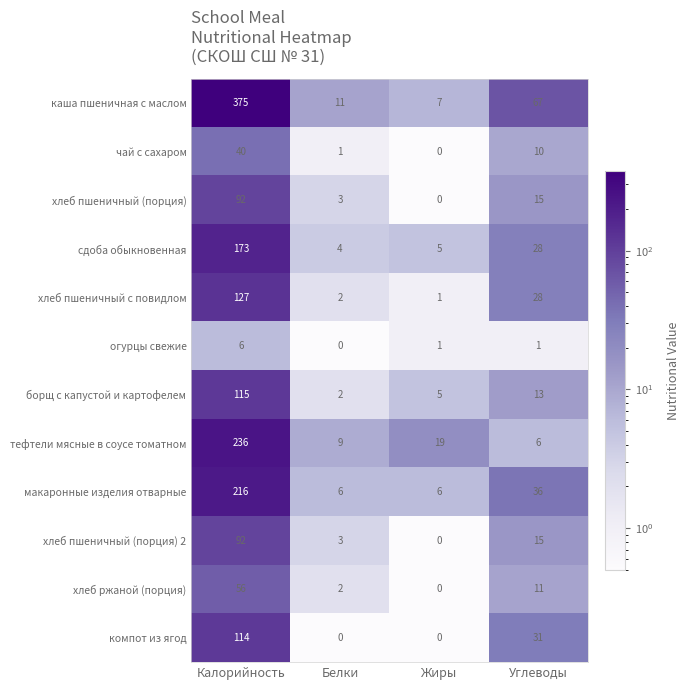

What is the difference between the каша пшеничная с маслом values at Калорийность and Жиры?

368